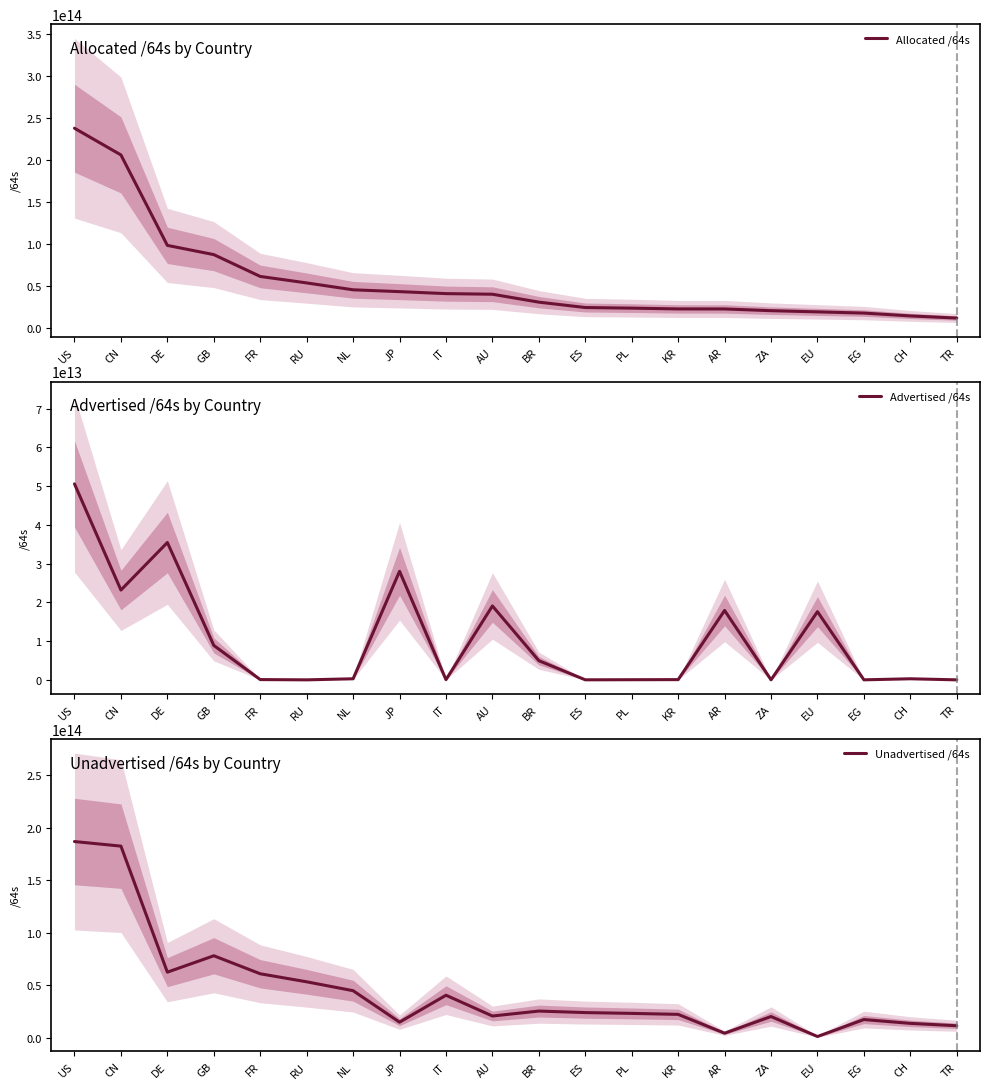

Reading right to left, list all the values displayed in this chart.

Allocated /64s: TR=11720967323648	CH=14259301384192	EG=17635135848448	EU=19082540417024	ZA=20500157038592	AR=22548734607360	KR=22591528632321	PL=23502074740736	ES=24245092220928	BR=30637603356672	AU=40050645860352	IT=40772394549248	JP=43134905483265	NL=45311923847168	RU=53498131578880	FR=61194701897728	GB=87144900919296	DE=98105681444864	CN=205647334277120	US=237396975484928
Advertised /64s: TR=4294967296	CH=279173529600	EG=8589934592	EU=17600776175616	ZA=12952010752	AR=17907870400512	KR=63659769856	PL=39192166400	ES=12885032960	BR=4951069949952	AU=19074071728128	IT=51539673088	JP=28014462238720	NL=279173988352	RU=4296146944	FR=73014771712	GB=8886288384000	DE=35442123276288	CN=23171271229440	US=50561190068754
Unadvertised /64s: TR=11716672356352	CH=13980127854592	EG=17626545913856	EU=1481764241408	ZA=20487205027840	AR=4640864206848	KR=22527868862465	PL=23462882574336	ES=24232207187968	BR=25686533406720	AU=20976574132224	IT=40720854876160	JP=15120443244545	NL=45032749858816	RU=53493835431936	FR=61121687126016	GB=78258612535296	DE=62663558168576	CN=182476063047680	US=186835785416174